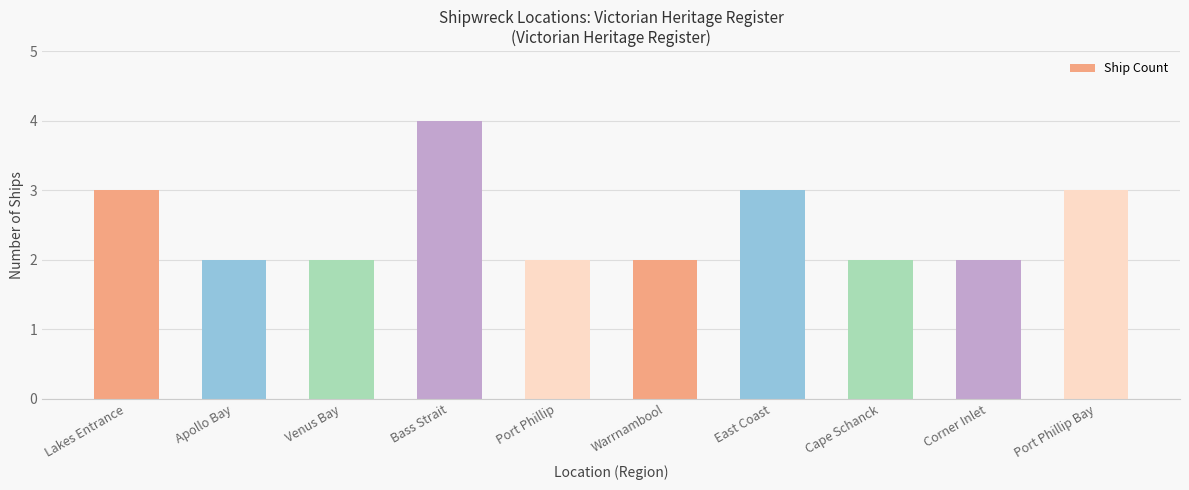

What is the ratio of the value at Cape Schanck to the value at Port Phillip Bay?

0.7